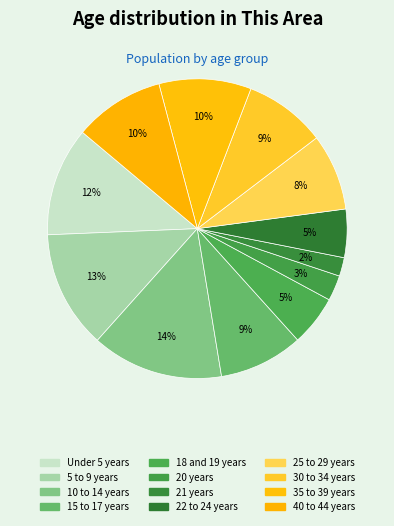

Count the number of slices in the pie.

12